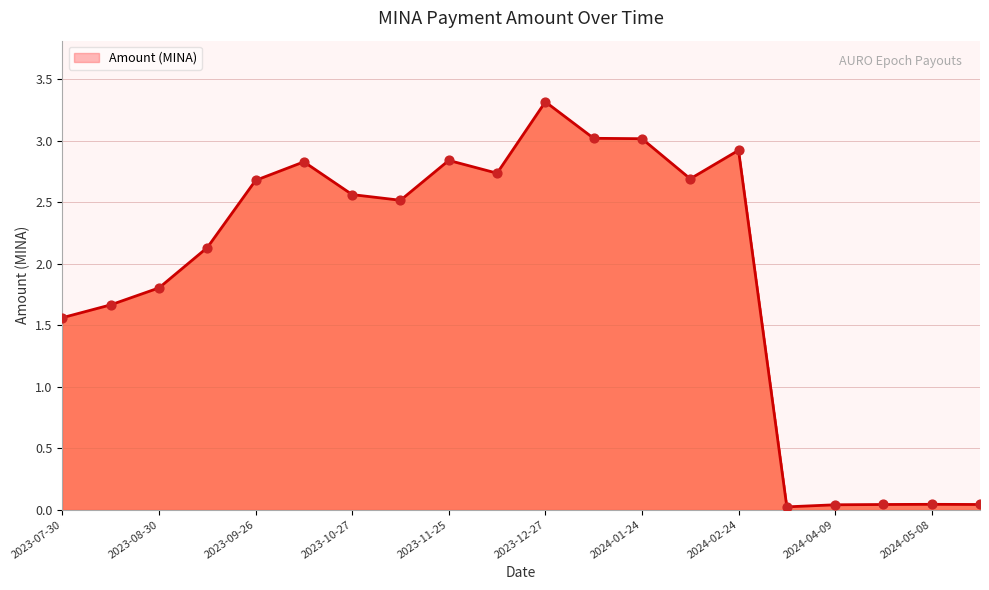

What is the maximum value shown in the chart?

3.3